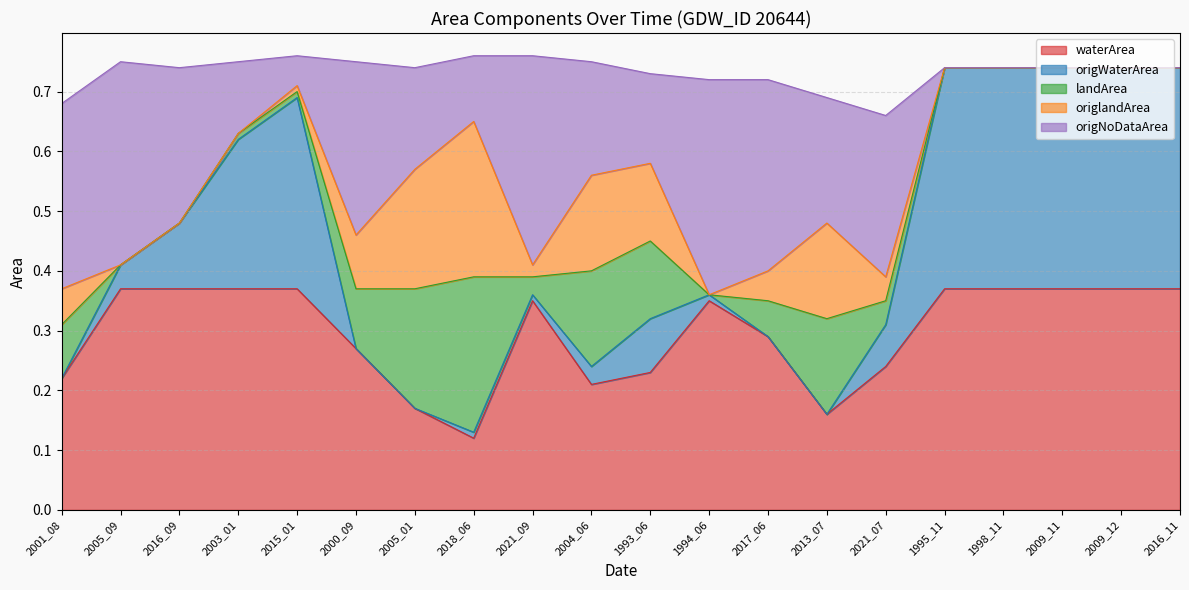

True or false: origNoDataArea has more than 1 points higher than both neighbors.

True